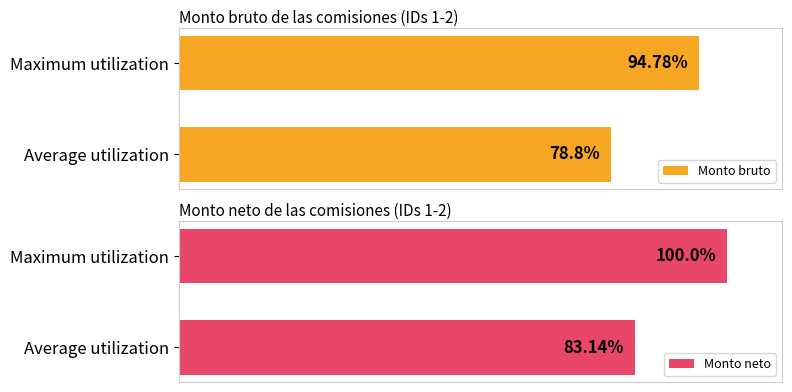

What is the sum of all Monto neto values?

183.1